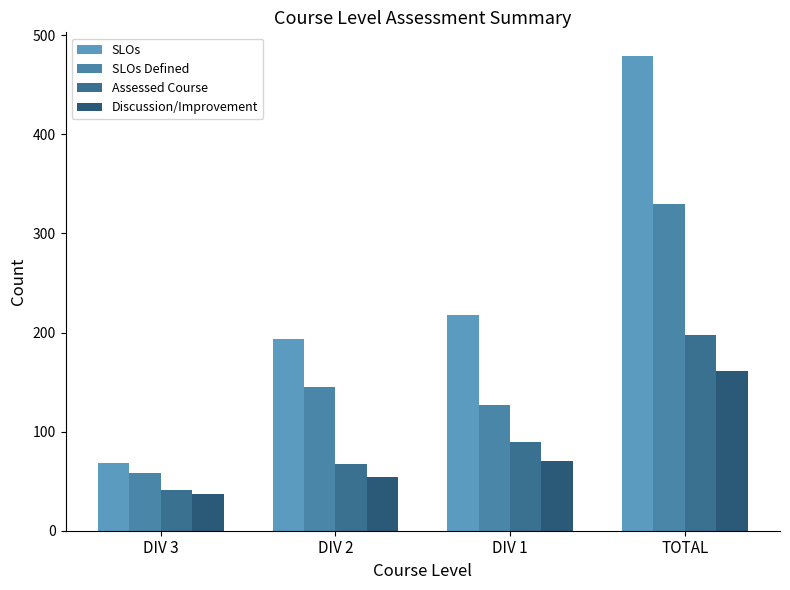

List the labels in order of SLOs value, smallest first.

DIV 3, DIV 2, DIV 1, TOTAL